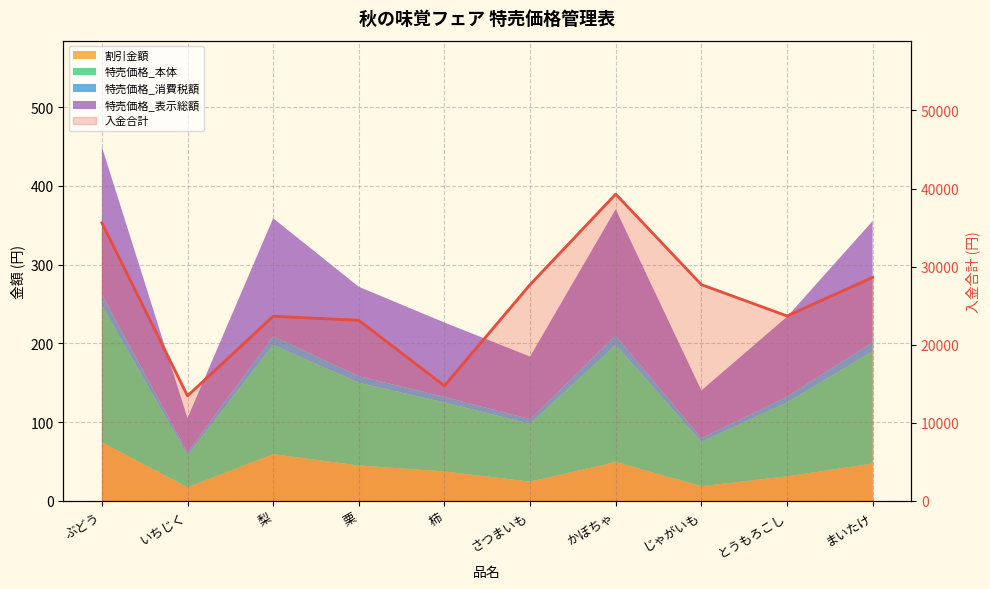

What is the greatest value displayed?

39293.1